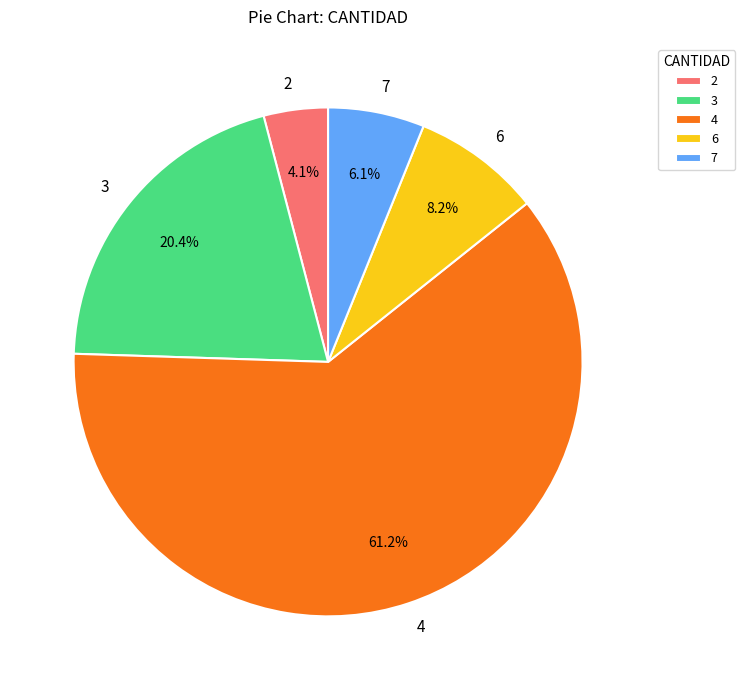

Which slice represents more than half of the pie?

4